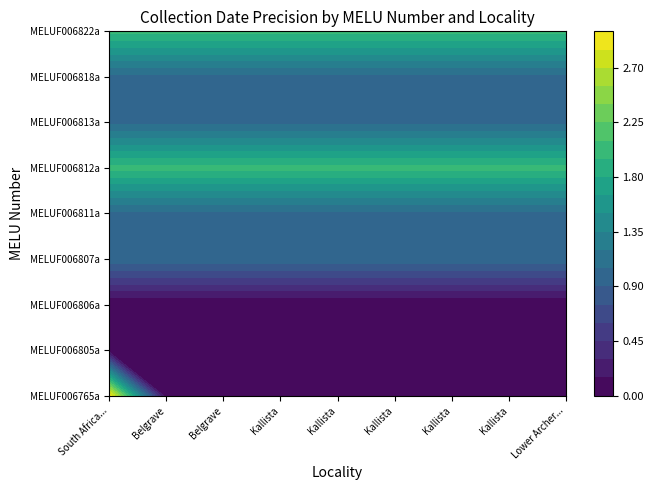

True or false: MELUF006822a has a value of 1 at 7.

False